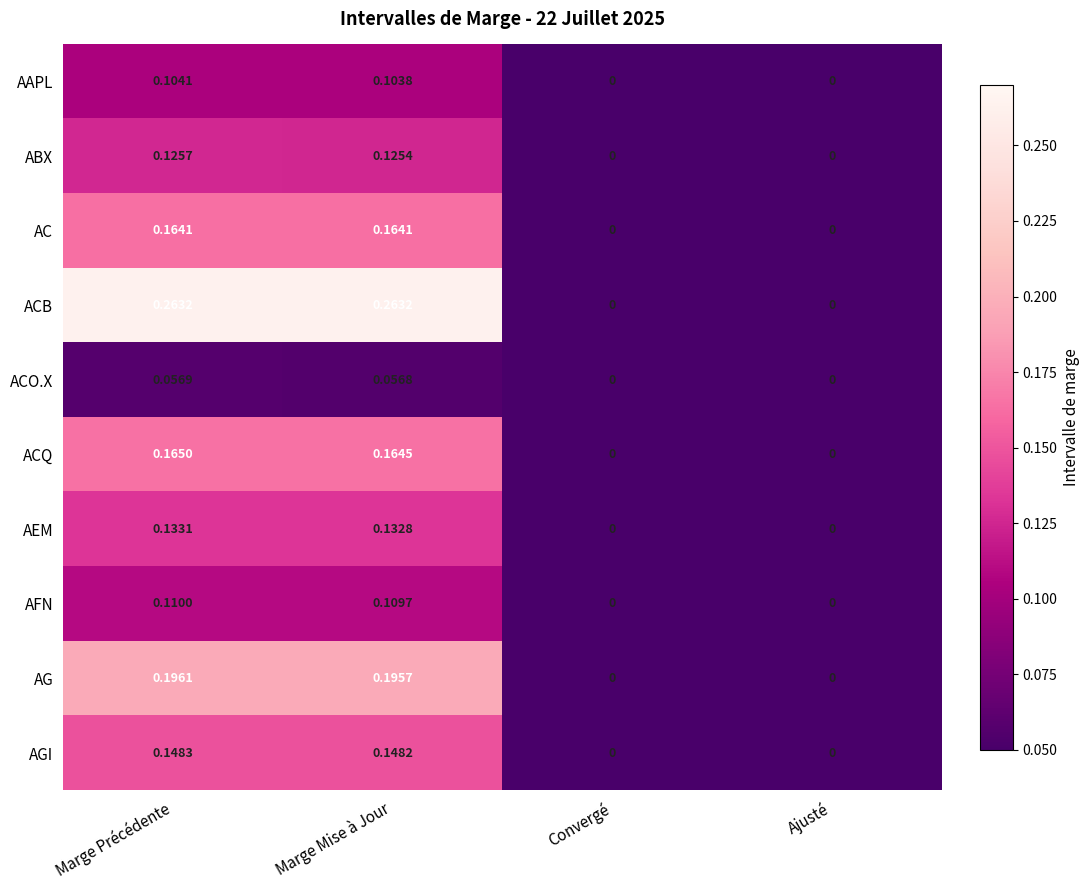

At which category is the sum across all series the highest?

Marge Précédente